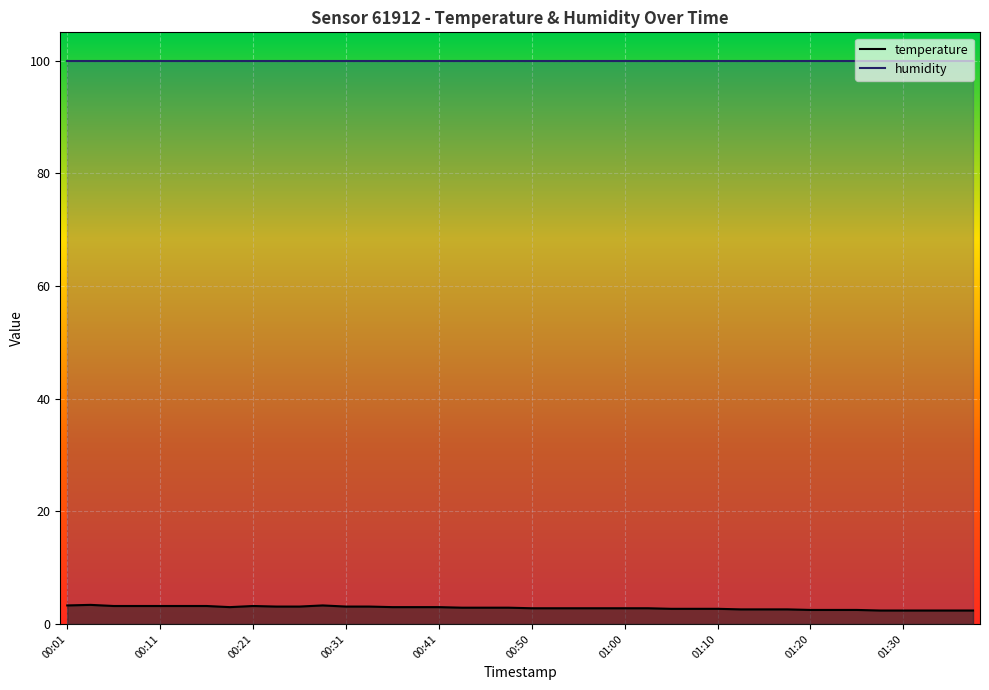

True or false: humidity and temperature cross at least once.

False